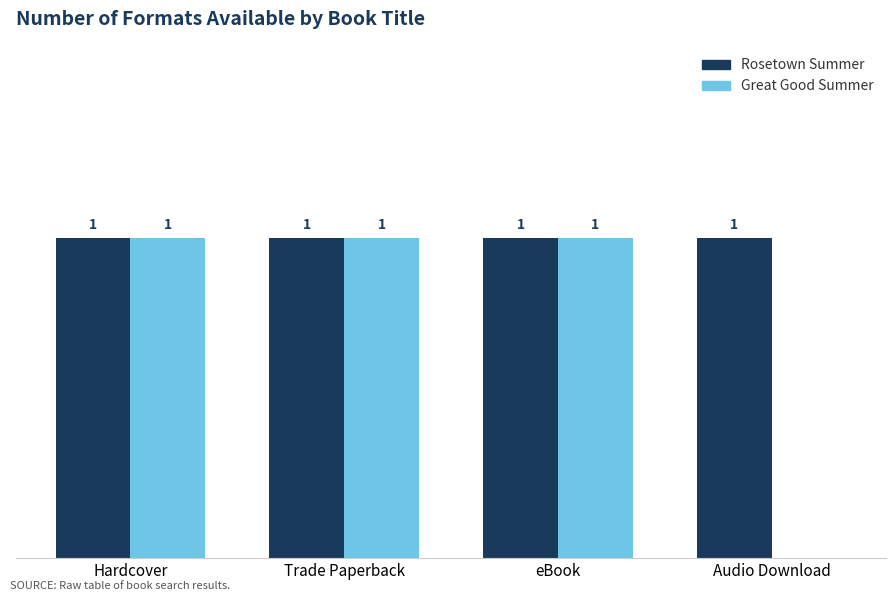

Which series changed the most between Trade Paperback and Audio Download?

Great Good Summer